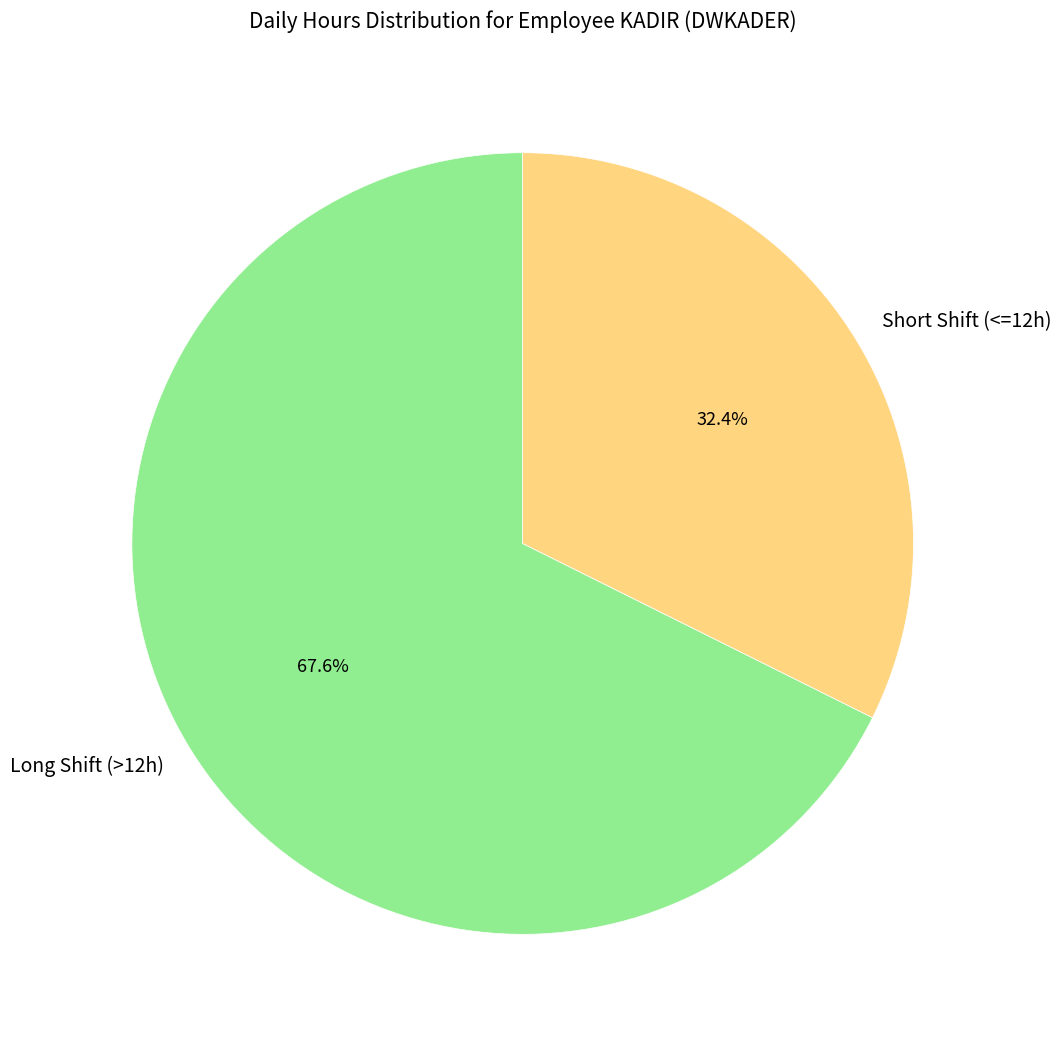

Which category has the biggest portion of the pie?

Long Shift (>12h)